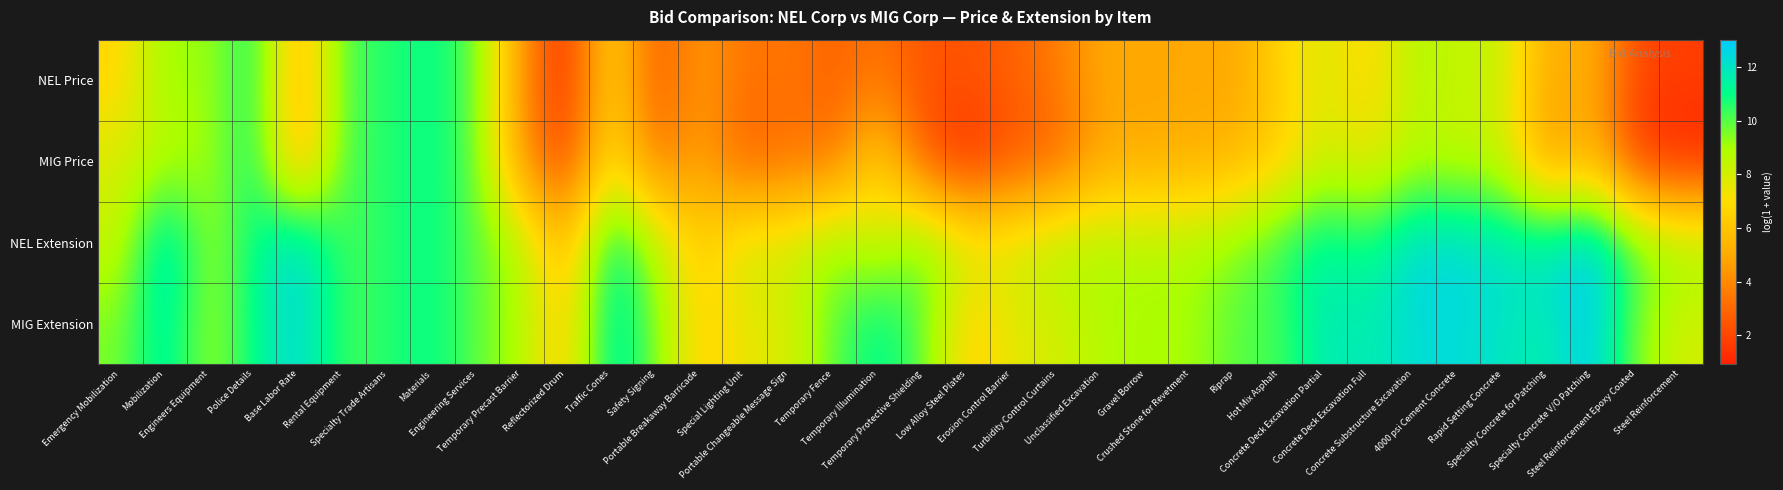

Reading left to right, extract all data points from this chart.

NEL Price: Emergency Mobilization=6.6	Mobilization=9.3	Engineers Equipment=9.0	Police Details=11.1	Base Labor Rate=5.0	Rental Equipment=10.2	Specialty Trade Artisans=10.6	Materials=11.1	Engineering Services=9.9	Temporary Precast Barrier=4.3	Reflectorized Drum=1.1	Traffic Cones=7.0	Safety Signing=2.4	Portable Breakaway Barricade=4.6	Special Lighting Unit=3.3	Portable Changeable Message Sign=3.5	Temporary Fence=2.8	Temporary Illumination=3.4	Temporary Protective Shielding=2.4	Low Alloy Steel Plates=2.4	Erosion Control Barrier=2.8	Turbidity Control Curtains=3.6	Unclassified Excavation=5.0	Gravel Borrow=4.8	Crushed Stone for Revetment=5.0	Riprap=4.8	Hot Mix Asphalt=6.7	Concrete Deck Excavation Partial=7.9	Concrete Deck Excavation Full=6.6	Concrete Substructure Excavation=8.8	4000 psi Cement Concrete=8.3	Rapid Setting Concrete=8.4	Specialty Concrete for Patching=4.8	Specialty Concrete V/O Patching=5.4	Steel Reinforcement Epoxy Coated=1.9	Steel Reinforcement=1.8
MIG Price: Emergency Mobilization=7.9	Mobilization=8.6	Engineers Equipment=9.0	Police Details=11.1	Base Labor Rate=4.9	Rental Equipment=10.2	Specialty Trade Artisans=10.6	Materials=11.1	Engineering Services=9.9	Temporary Precast Barrier=4.2	Reflectorized Drum=1.8	Traffic Cones=7.3	Safety Signing=3.3	Portable Breakaway Barricade=4.8	Special Lighting Unit=2.6	Portable Changeable Message Sign=3.3	Temporary Fence=3.3	Temporary Illumination=6.7	Temporary Protective Shielding=2.4	Low Alloy Steel Plates=1.1	Erosion Control Barrier=2.4	Turbidity Control Curtains=2.8	Unclassified Excavation=4.8	Gravel Borrow=5.0	Crushed Stone for Revetment=5.0	Riprap=5.4	Hot Mix Asphalt=6.3	Concrete Deck Excavation Partial=8.2	Concrete Deck Excavation Full=7.3	Concrete Substructure Excavation=8.6	4000 psi Cement Concrete=8.3	Rapid Setting Concrete=8.3	Specialty Concrete for Patching=4.2	Specialty Concrete V/O Patching=5.4	Steel Reinforcement Epoxy Coated=1.4	Steel Reinforcement=0.9
NEL Extension: Emergency Mobilization=8.2	Mobilization=12.5	Engineers Equipment=9.0	Police Details=11.1	Base Labor Rate=12.6	Rental Equipment=10.2	Specialty Trade Artisans=10.6	Materials=11.1	Engineering Services=9.9	Temporary Precast Barrier=8.9	Reflectorized Drum=5.3	Traffic Cones=11.6	Safety Signing=8.7	Portable Breakaway Barricade=6.2	Special Lighting Unit=8.2	Portable Changeable Message Sign=8.1	Temporary Fence=9.4	Temporary Illumination=8.0	Temporary Protective Shielding=9.9	Low Alloy Steel Plates=8.0	Erosion Control Barrier=8.0	Turbidity Control Curtains=8.9	Unclassified Excavation=8.9	Gravel Borrow=8.7	Crushed Stone for Revetment=8.9	Riprap=9.4	Hot Mix Asphalt=10.6	Concrete Deck Excavation Partial=11.6	Concrete Deck Excavation Full=10.9	Concrete Substructure Excavation=12.5	4000 psi Cement Concrete=12.4	Rapid Setting Concrete=12.1	Specialty Concrete for Patching=12.1	Specialty Concrete V/O Patching=13.0	Steel Reinforcement Epoxy Coated=10.1	Steel Reinforcement=9.2
MIG Extension: Emergency Mobilization=9.5	Mobilization=11.8	Engineers Equipment=9.0	Police Details=11.1	Base Labor Rate=12.5	Rental Equipment=10.2	Specialty Trade Artisans=10.6	Materials=11.1	Engineering Services=9.9	Temporary Precast Barrier=8.8	Reflectorized Drum=6.2	Traffic Cones=12.0	Safety Signing=9.6	Portable Breakaway Barricade=6.4	Special Lighting Unit=7.5	Portable Changeable Message Sign=7.8	Temporary Fence=9.9	Temporary Illumination=11.3	Temporary Protective Shielding=9.9	Low Alloy Steel Plates=6.4	Erosion Control Barrier=7.6	Turbidity Control Curtains=8.0	Unclassified Excavation=8.7	Gravel Borrow=9.0	Crushed Stone for Revetment=9.0	Riprap=10.0	Hot Mix Asphalt=10.2	Concrete Deck Excavation Partial=11.9	Concrete Deck Excavation Full=11.6	Concrete Substructure Excavation=12.3	4000 psi Cement Concrete=12.4	Rapid Setting Concrete=12.0	Specialty Concrete for Patching=11.5	Specialty Concrete V/O Patching=13.0	Steel Reinforcement Epoxy Coated=9.4	Steel Reinforcement=8.0